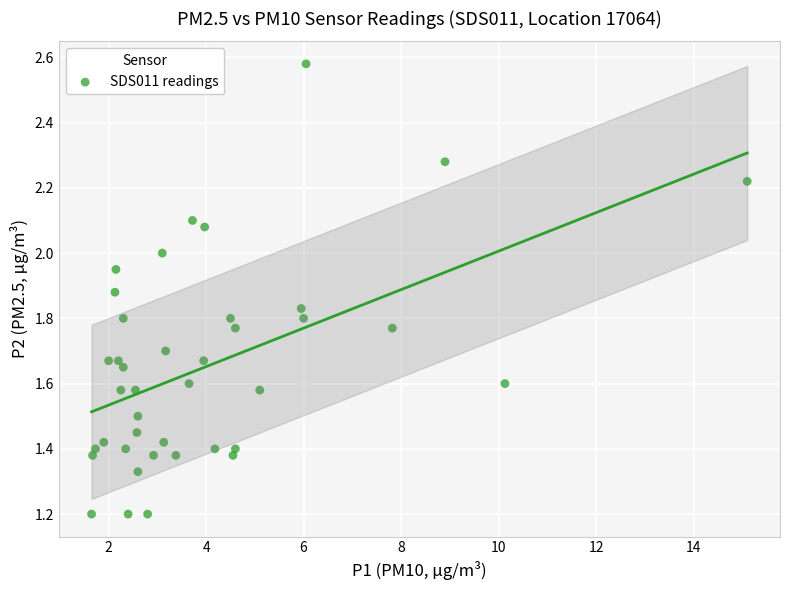

What is the range of X values (max minus min)?

13.4